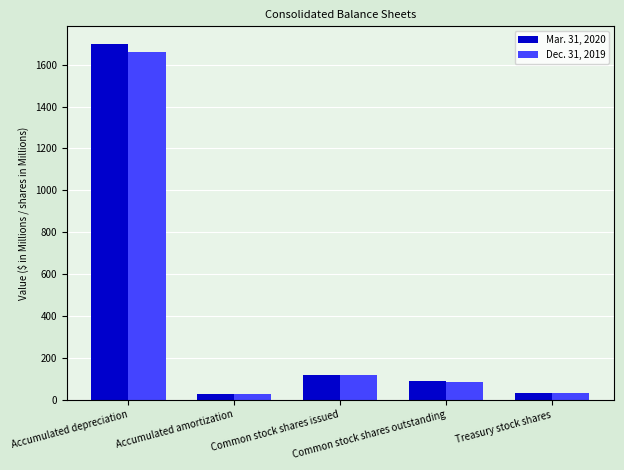

What is the maximum value for Mar. 31, 2020?

1698.0